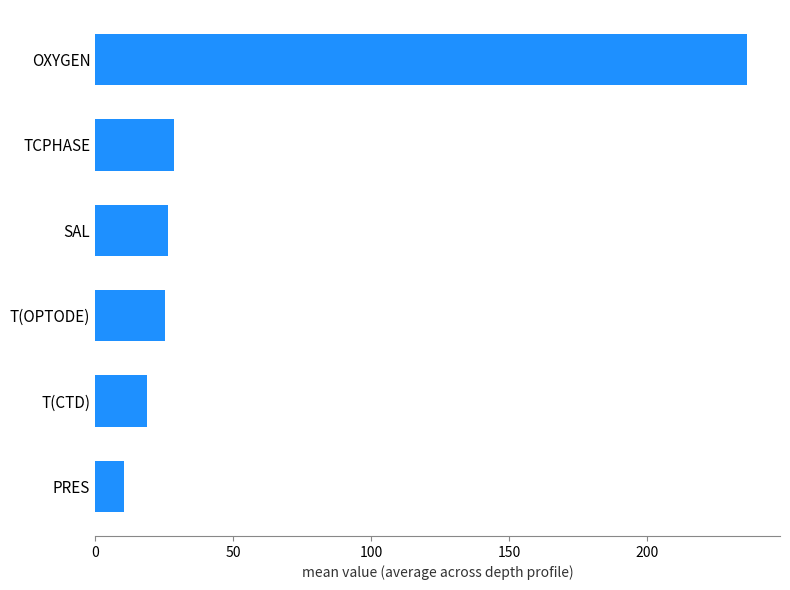

What is the difference between the second highest and second lowest values?

9.6